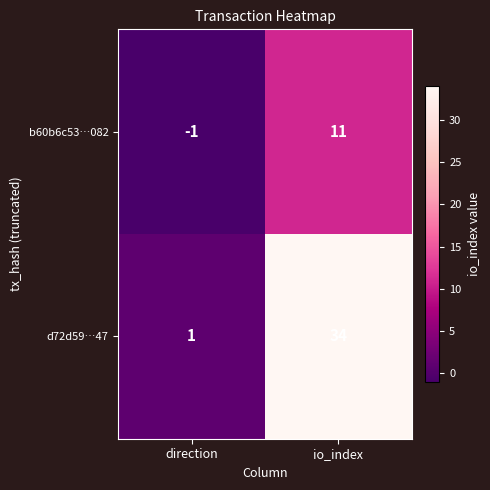

The value of b60b6c53…082 at io_index is 11. True or false?

True